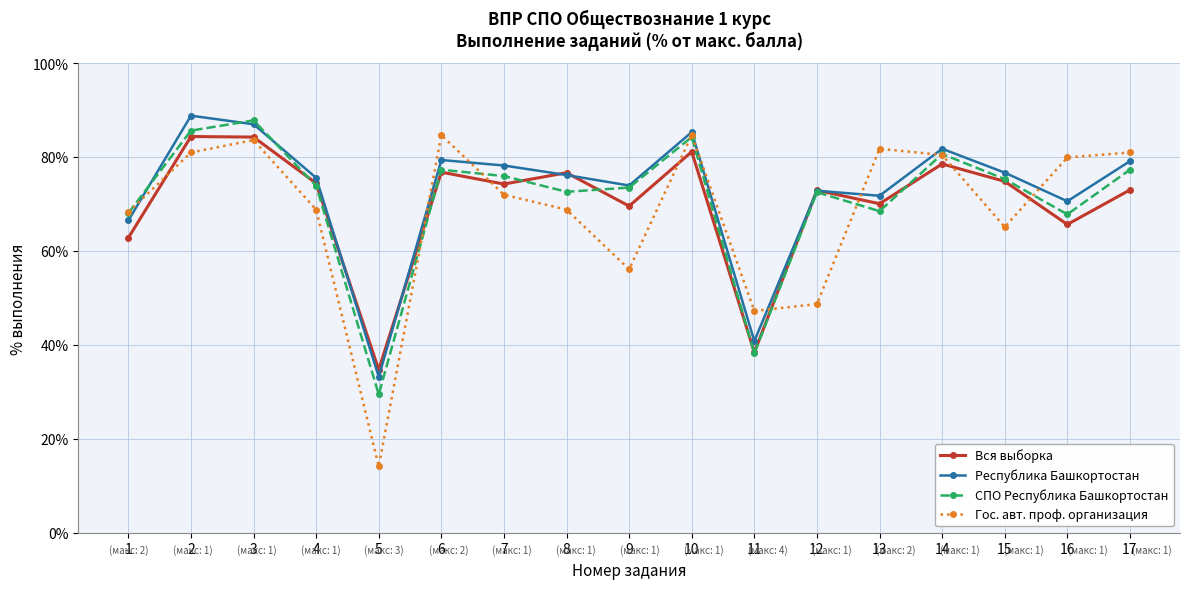

Which series changed the most between 1 and 3?

Вся выборка